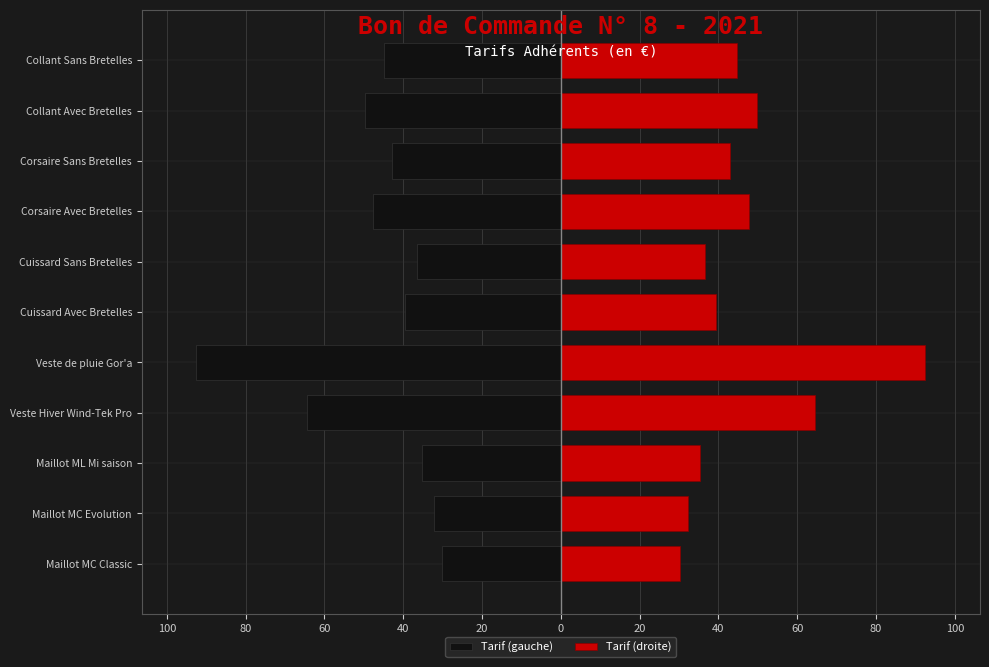

Rank the series at Corsaire Avec Bretelles from highest to lowest value.

Tarif (droite), Tarif (gauche)